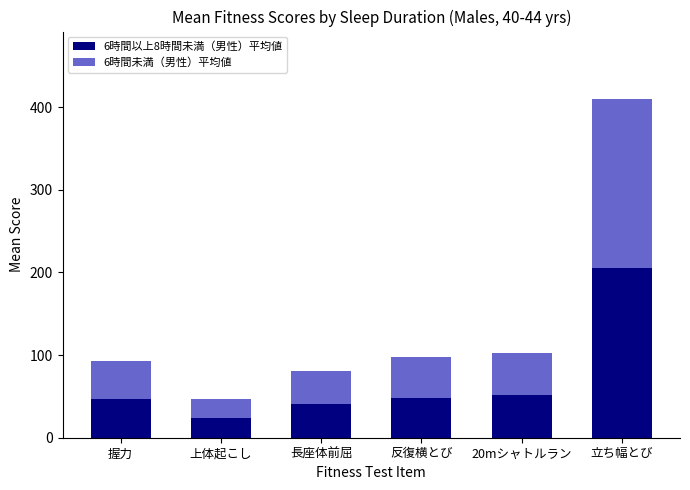

What is the sum of the 6時間以上8時間未満（男性）平均値 values at 上体起こし and 反復横とび?

72.1